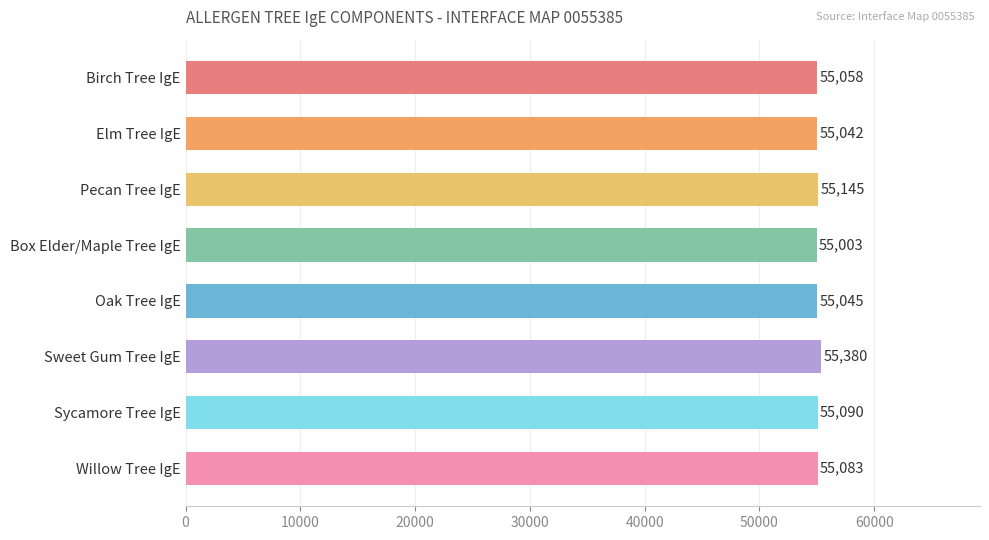

The chart shows a value of 75763 at Sweet Gum Tree IgE. True or false?

False